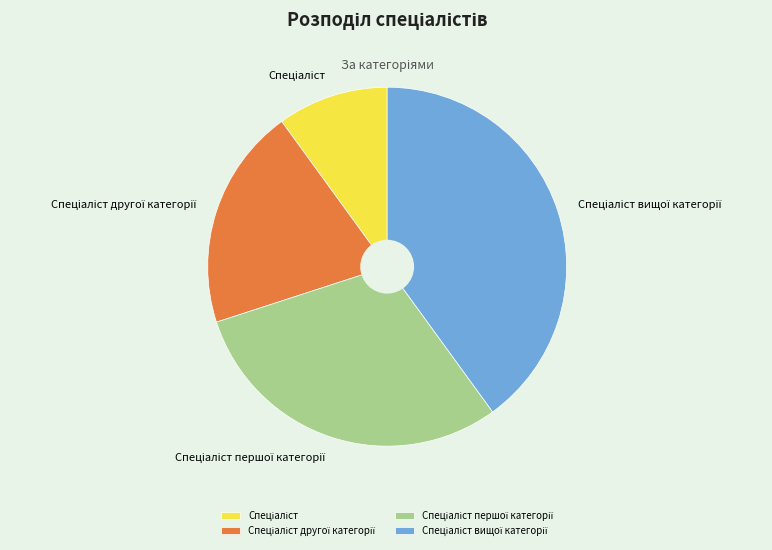

Is there a majority slice in this chart?

No